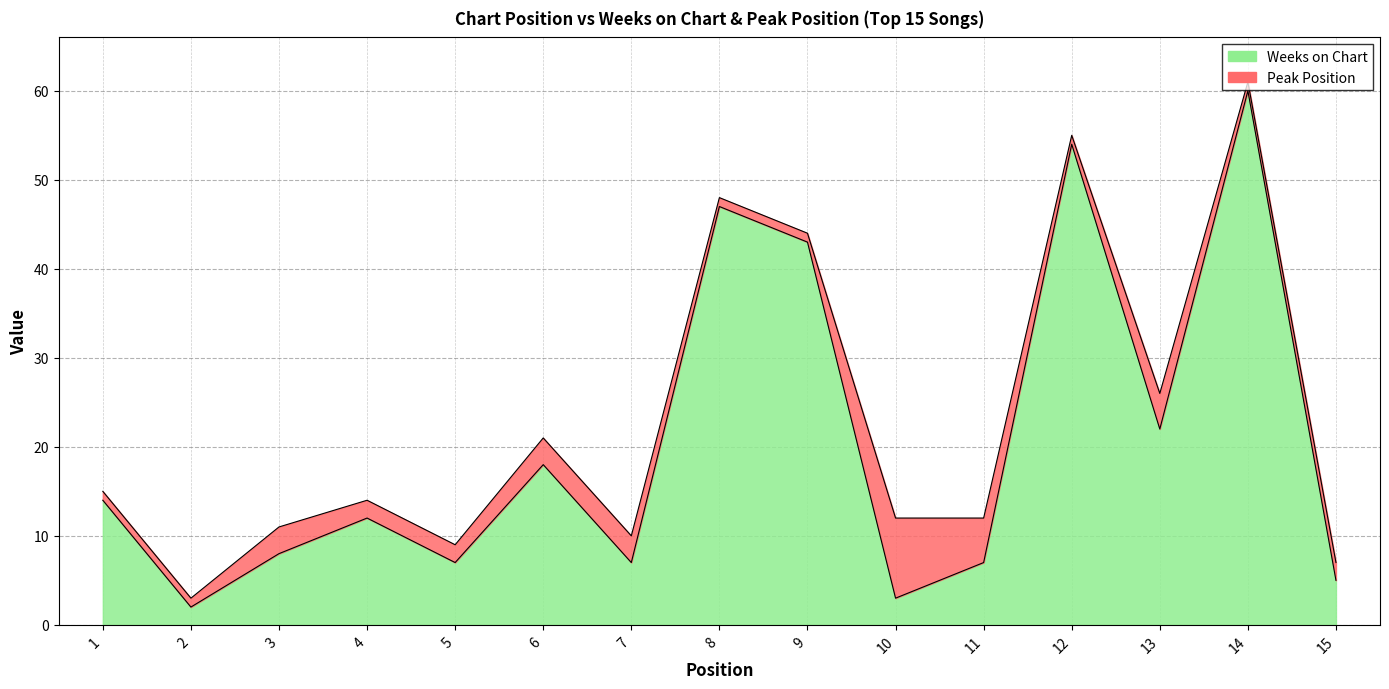

Reading left to right, list all the values displayed in this chart.

14	2	8	12	7	18	7	47	43	3	7	54	22	60	5